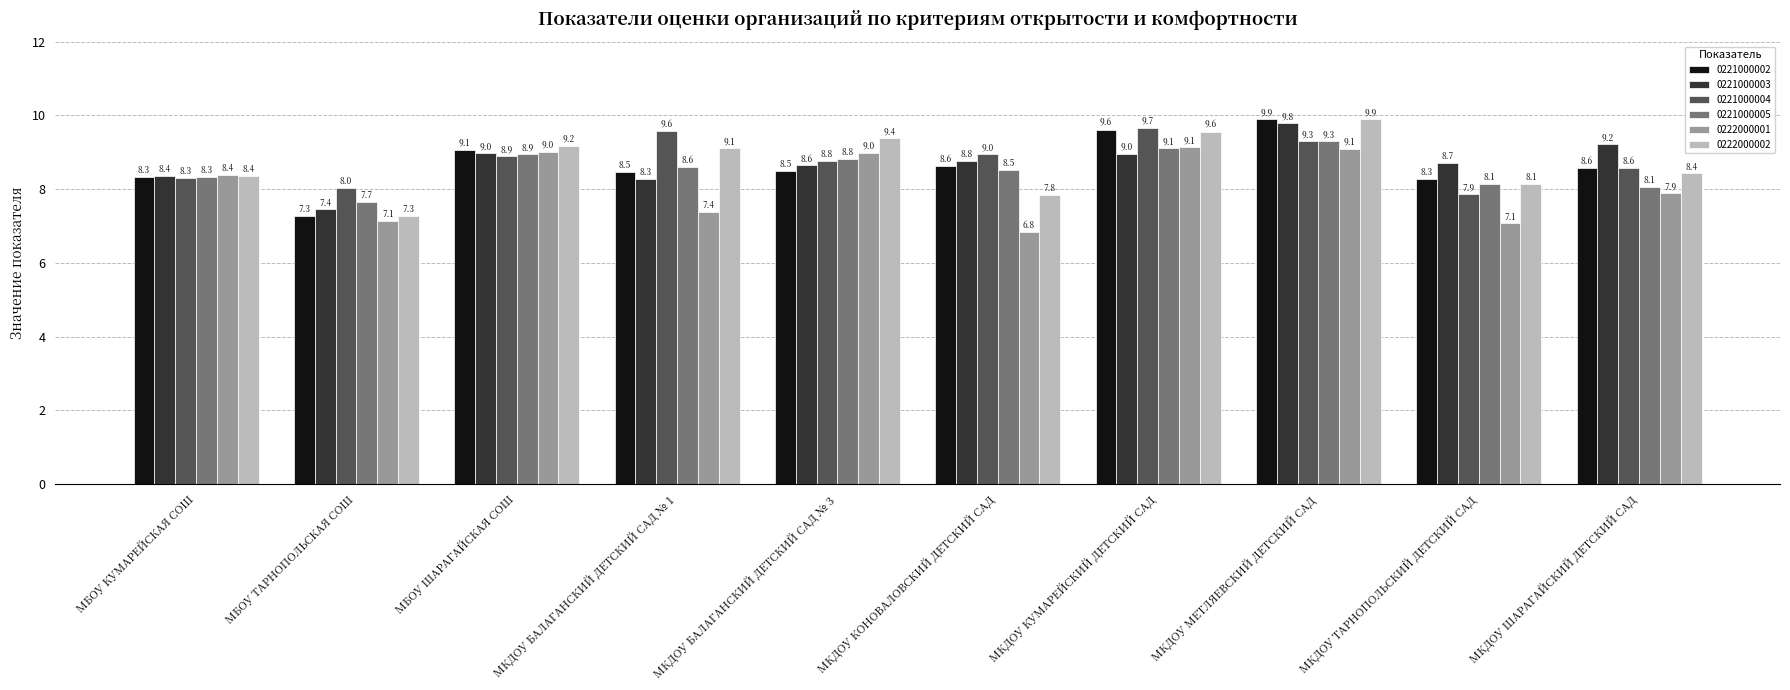

What is the sum of the 0222000002 values at МКДОУ БАЛАГАНСКИЙ ДЕТСКИЙ САД № 1 and МКДОУ БАЛАГАНСКИЙ ДЕТСКИЙ САД № 3?

18.5